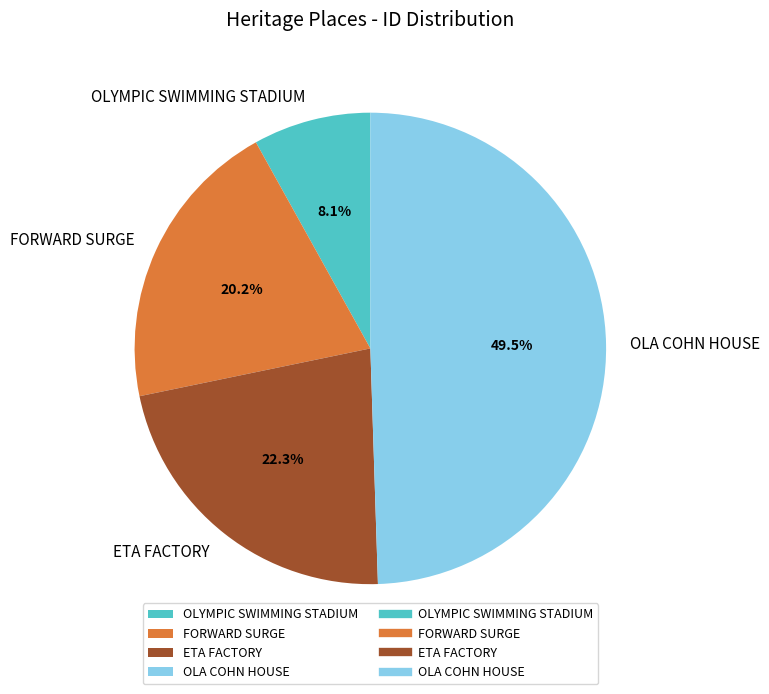

To the nearest percent, what is the combined percentage of OLYMPIC SWIMMING STADIUM and FORWARD SURGE?

28%